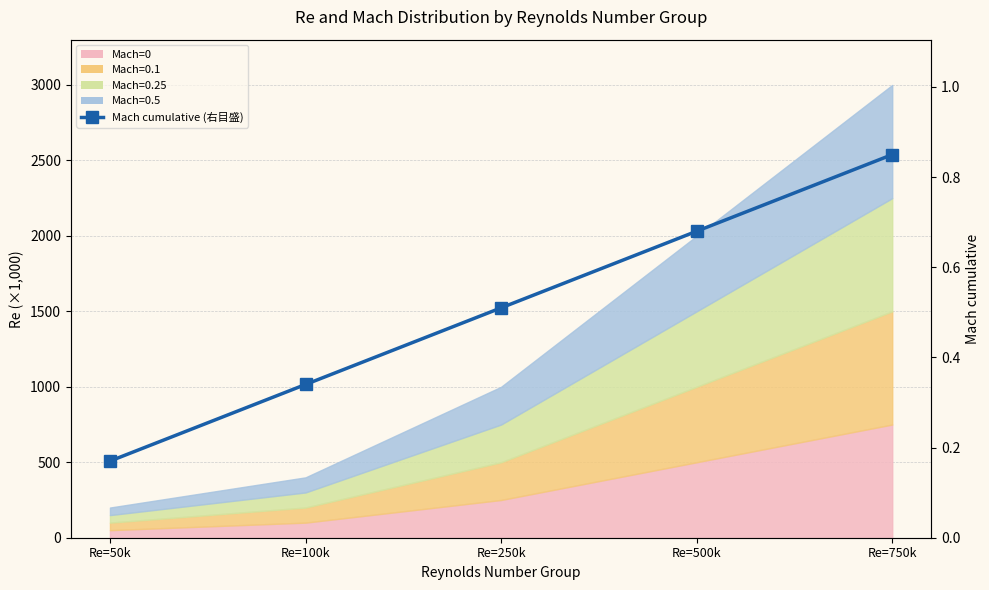

What position from the right is Re=100k?

4